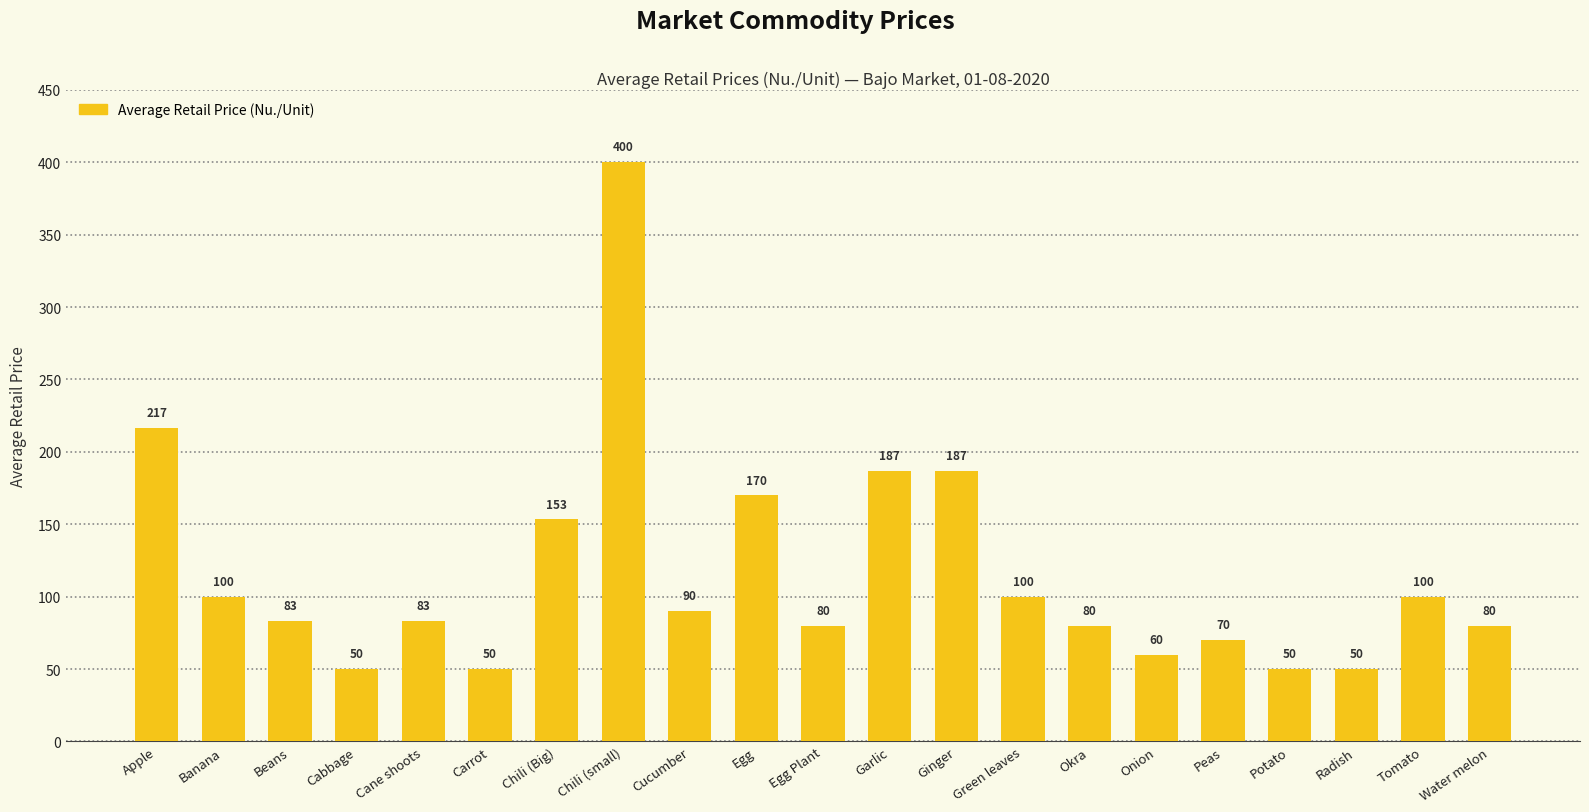

What is the label of the 7th bar from the left?

Chili (Big)